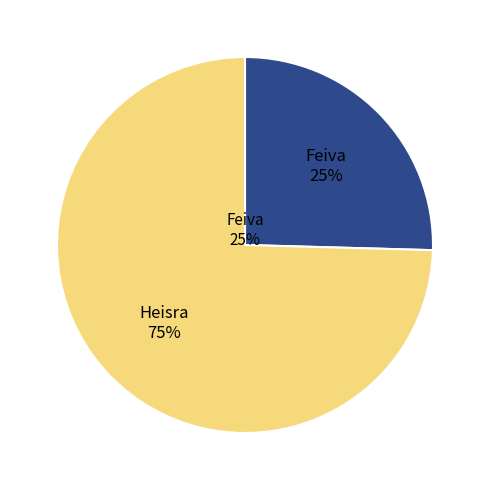

How many segments does this pie chart have?

2